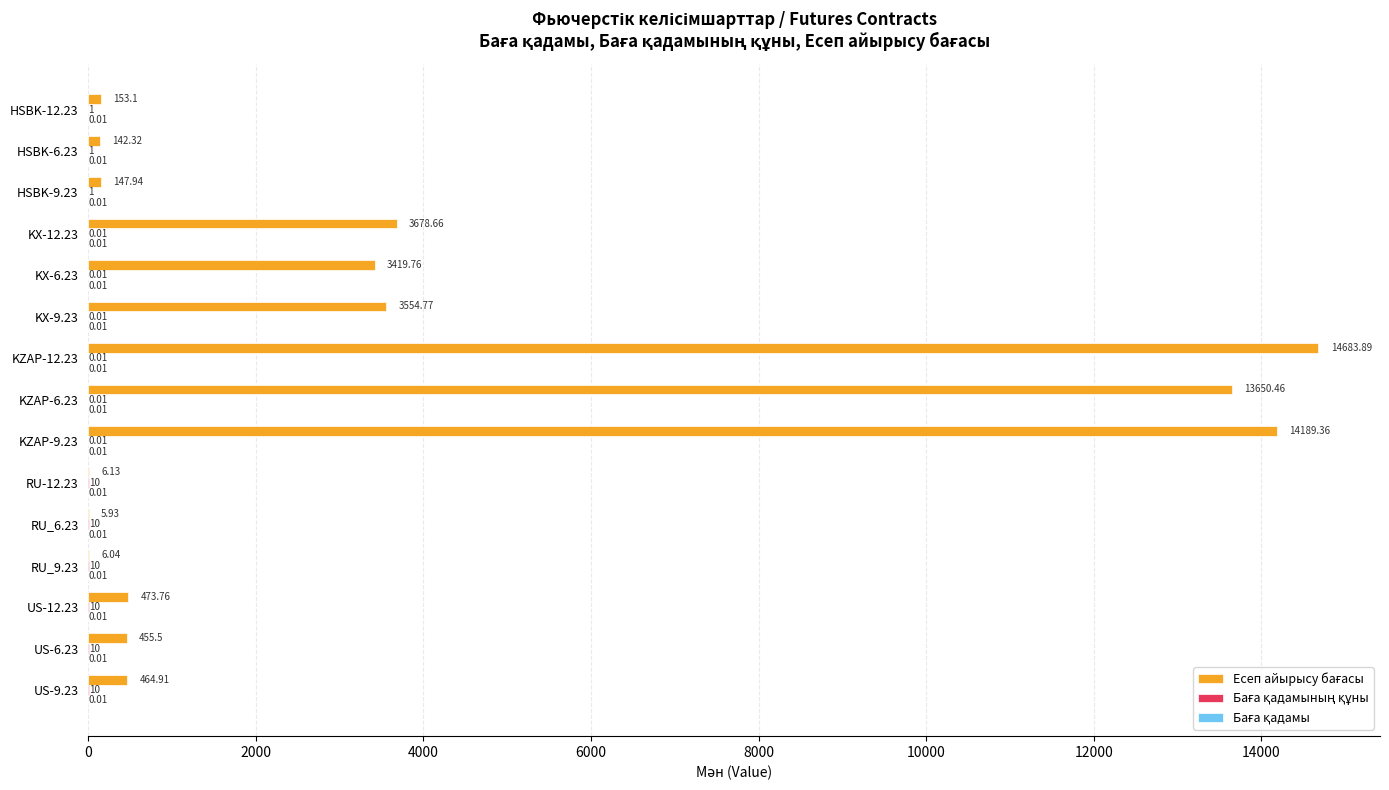

At which category is the sum across all series the highest?

KZAP-12.23